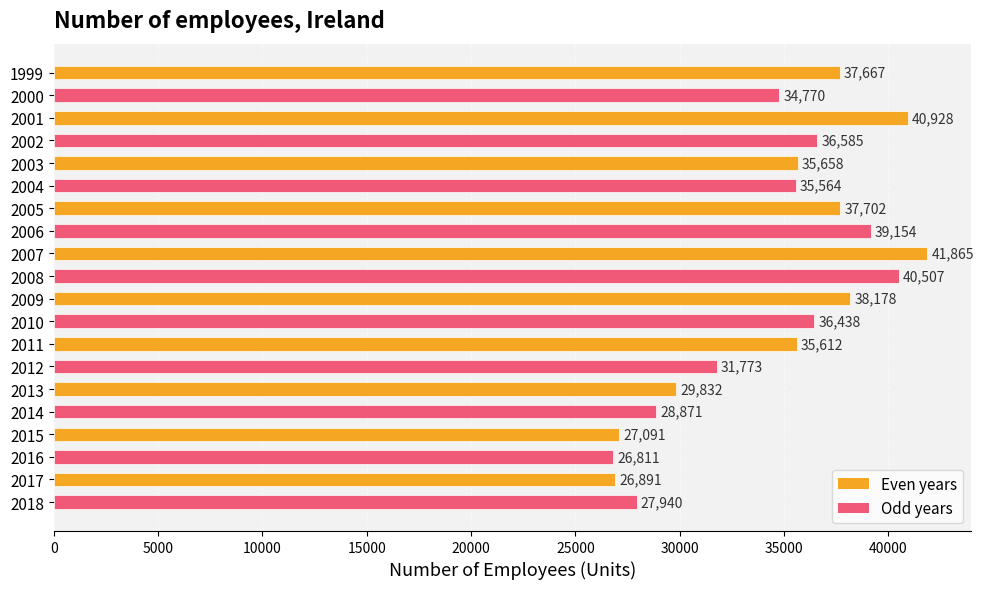

Are the bars horizontal?

Yes